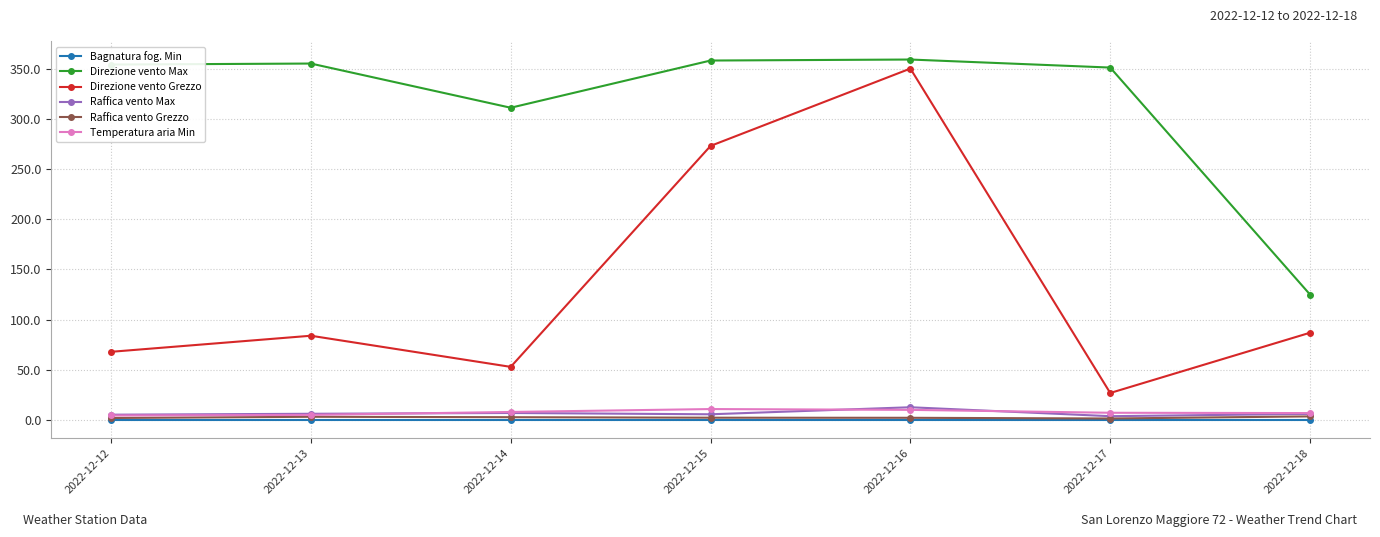

Which series has the largest total across all categories?

Direzione vento Max